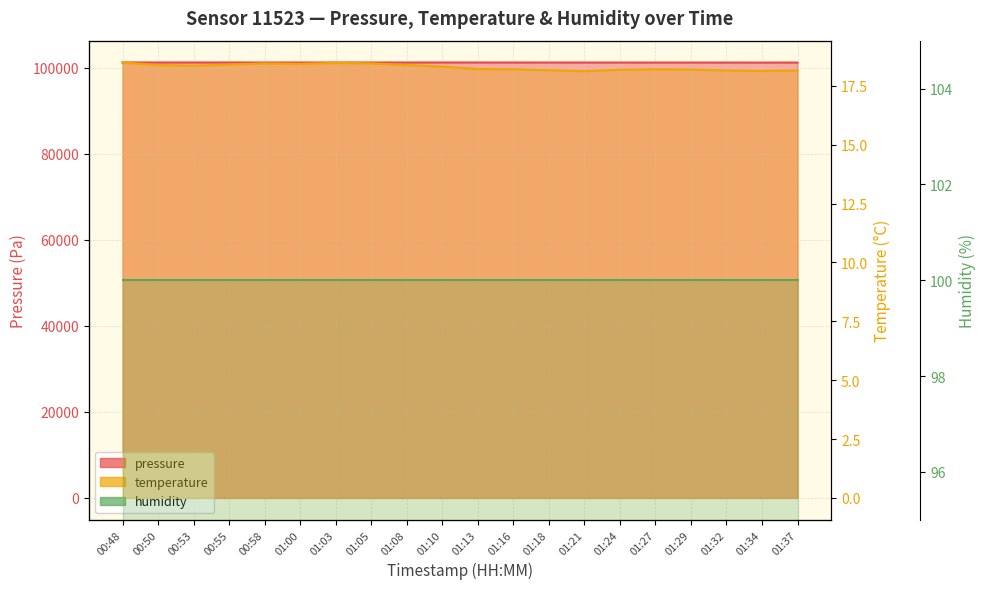

The pressure series shows 101280.9 at 01:08. True or false?

True